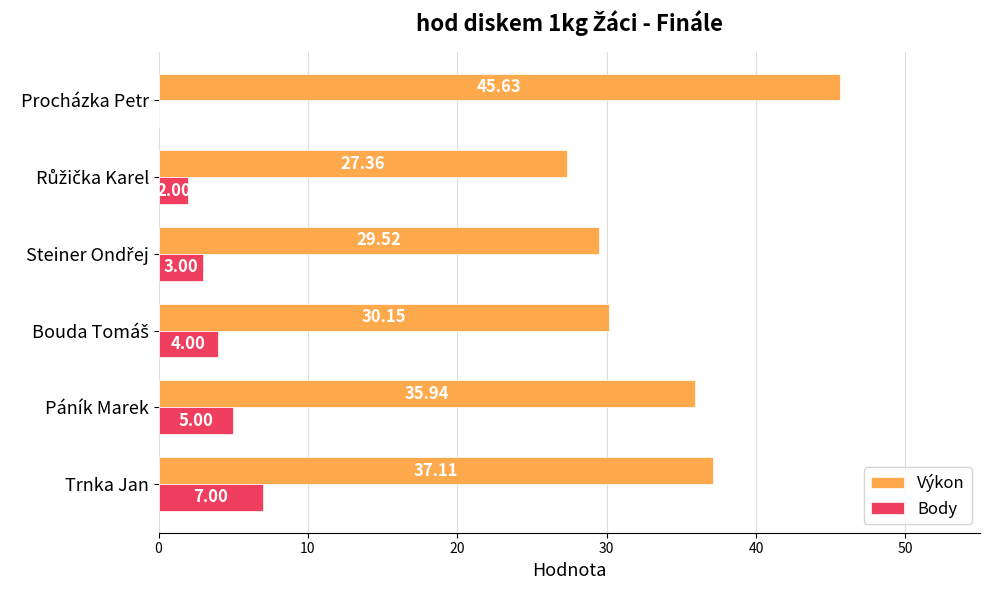

What is the average value of the Body series?

3.5